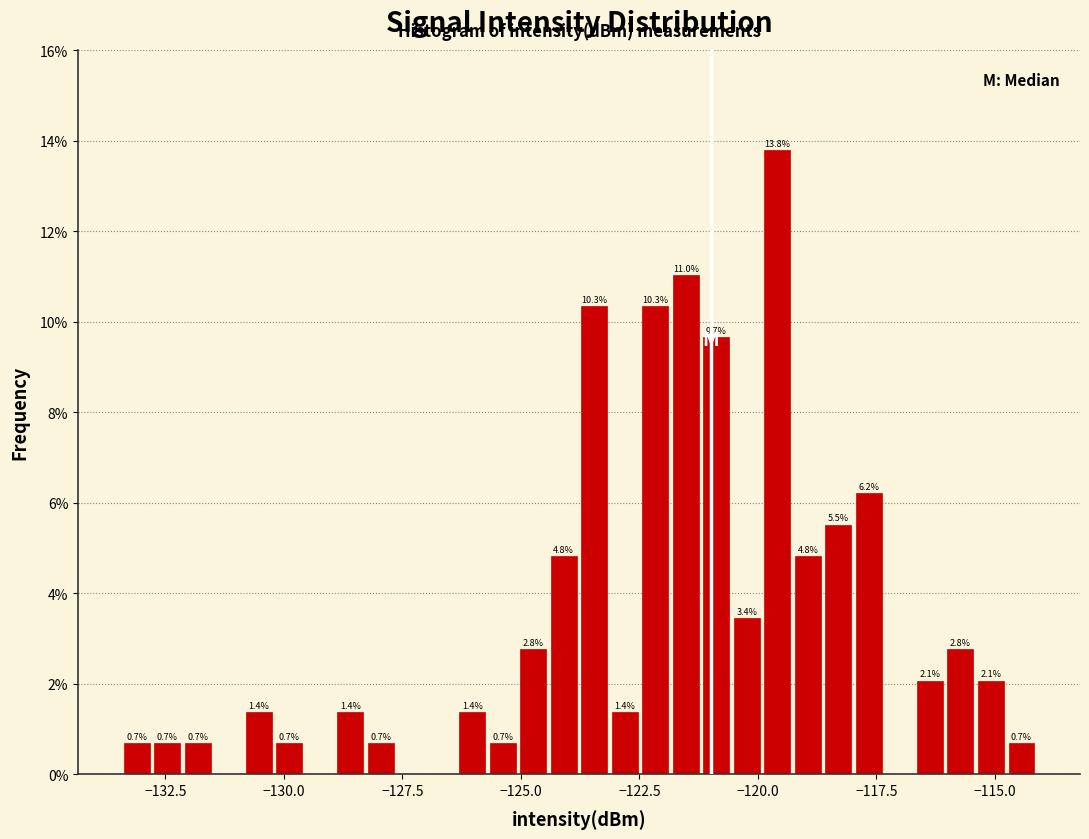

Read against the x-axis, roughly where is the centre of the tallest bar?

-119.5